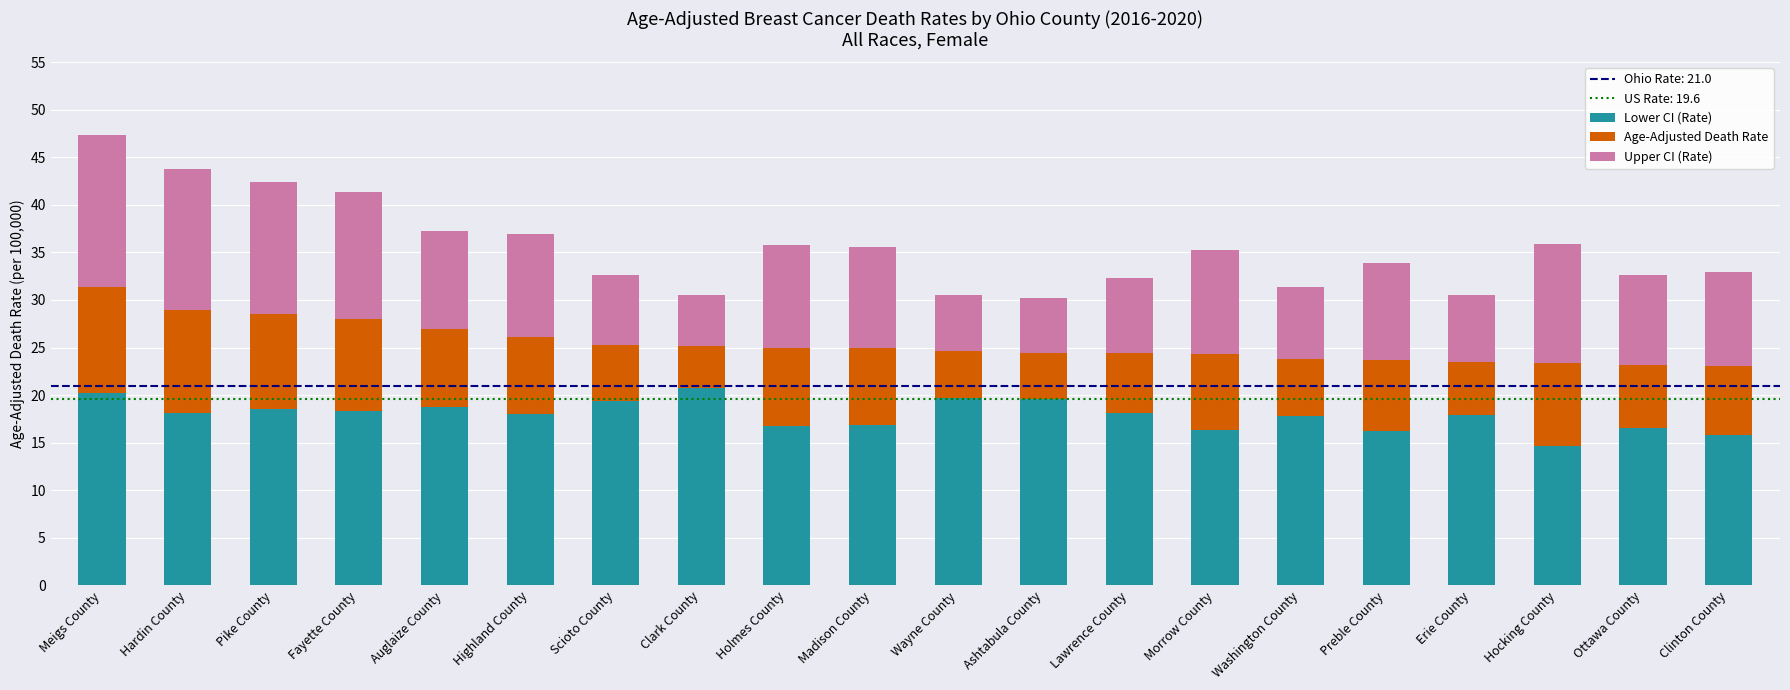

At which category is the sum across all series the highest?

Meigs County